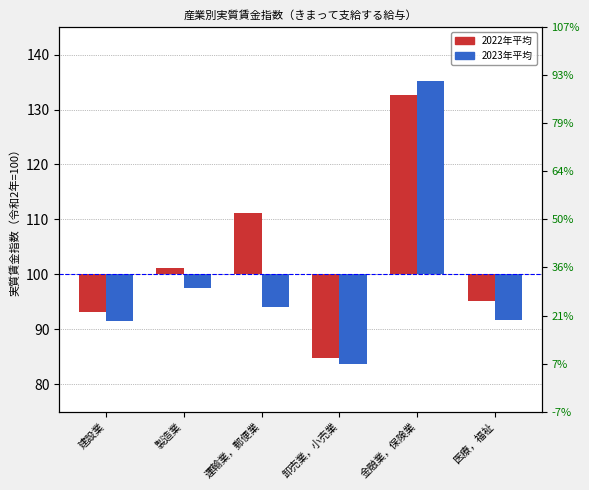

The value of 2022年平均 at 卸売業，小売業 is -15.3. True or false?

True